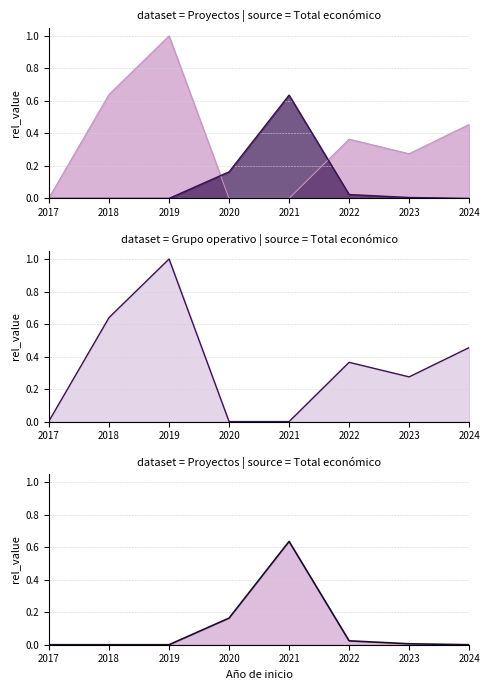

Reading left to right, extract all data points from this chart.

Grupo operativo (line): 2017=0.0	2018=0.6	2019=1.0	2020=0.0	2021=0.0	2022=0.4	2023=0.3	2024=0.5
Proyectos (line): 2017=0.0	2018=0.0	2019=0.0	2020=0.2	2021=0.6	2022=0.0	2023=0.0	2024=0.0